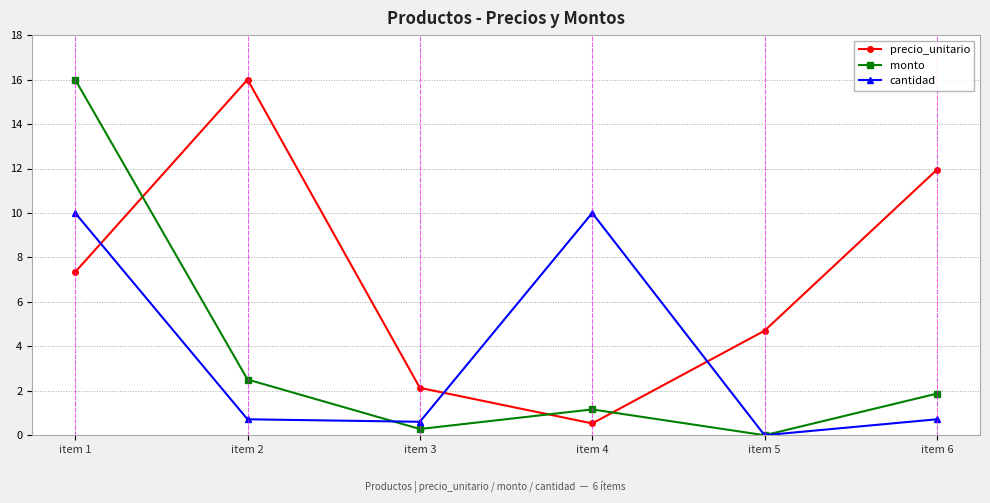

What is the total value across all series at item 2?

19.2